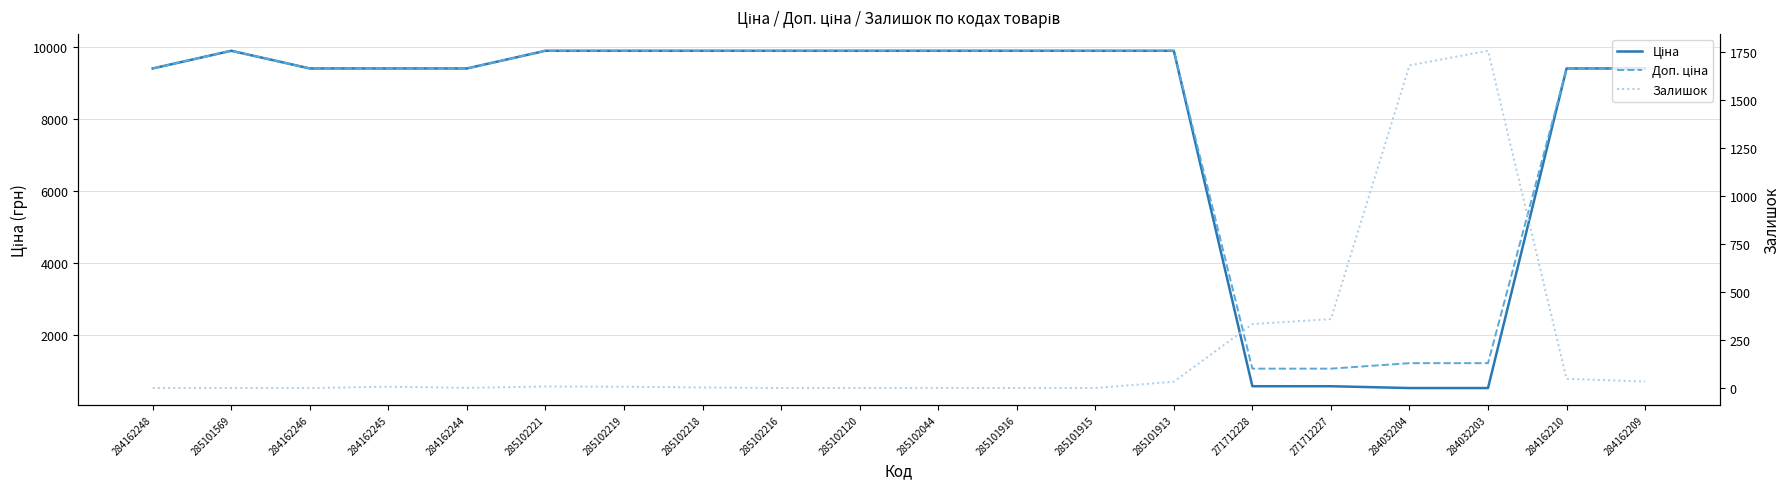

Which series changed the most between 284162245 and 284162210?

Залишок